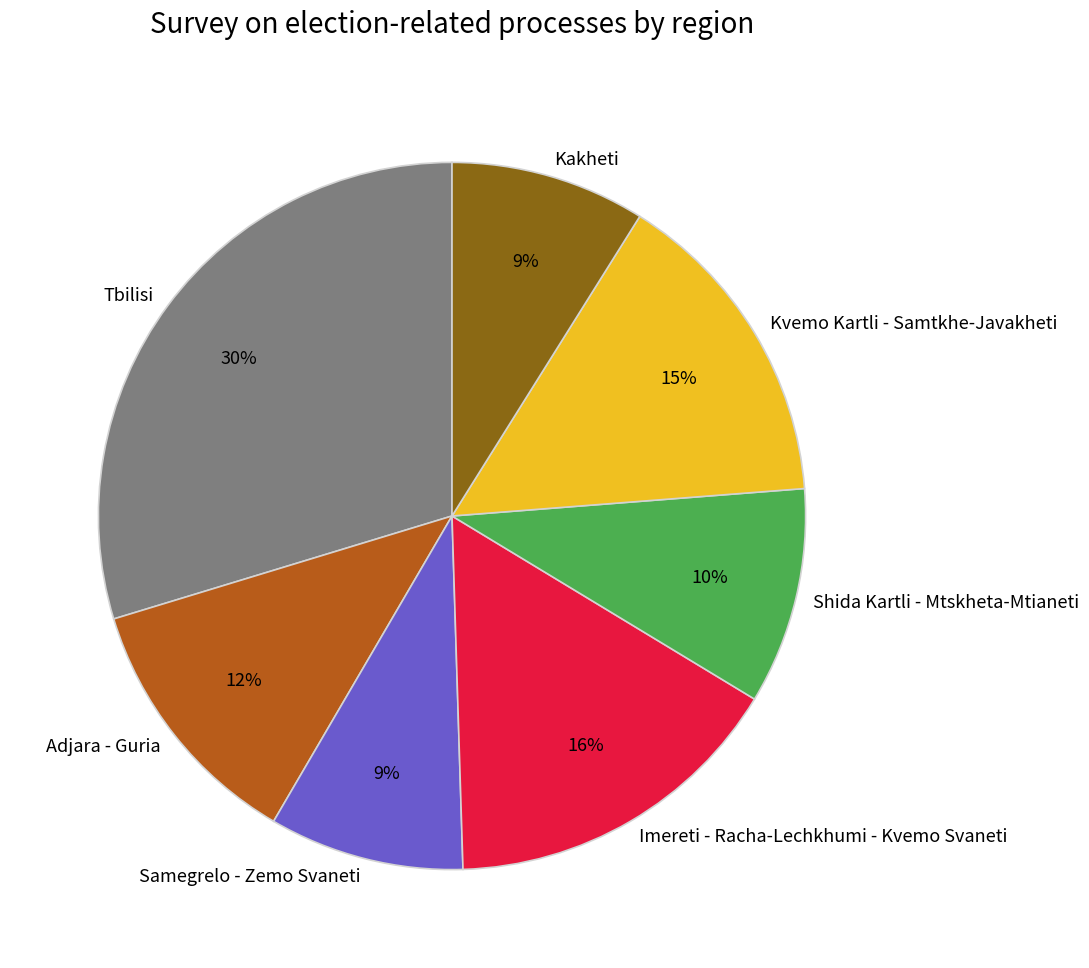

Is there any slice that represents more than half of the pie?

No